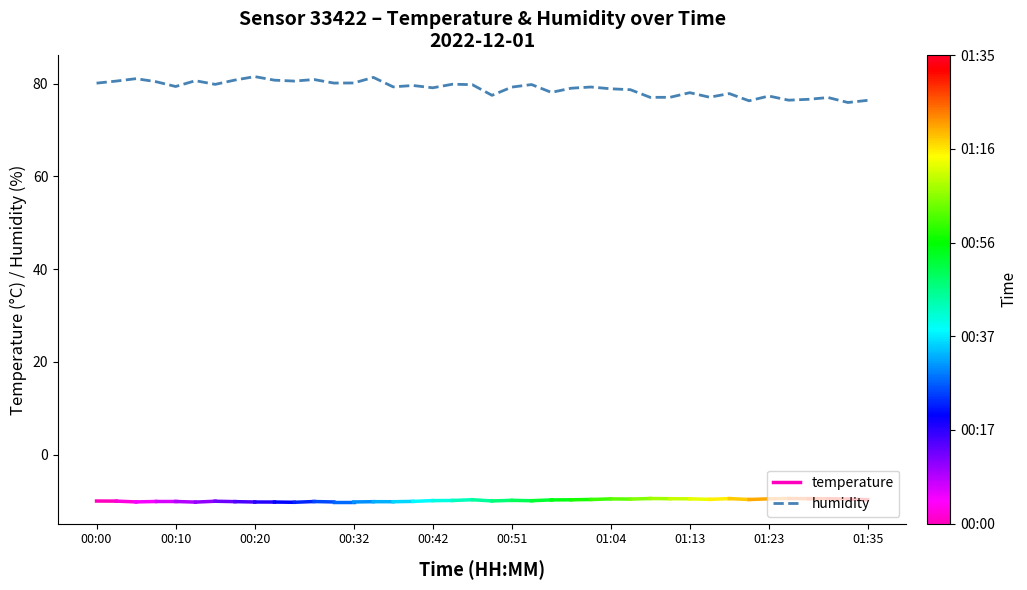

What is the greatest value displayed?

81.5